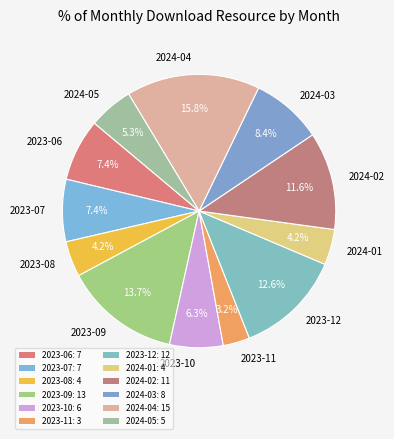

Between 2023-09 and 2024-01, which is larger?

2023-09